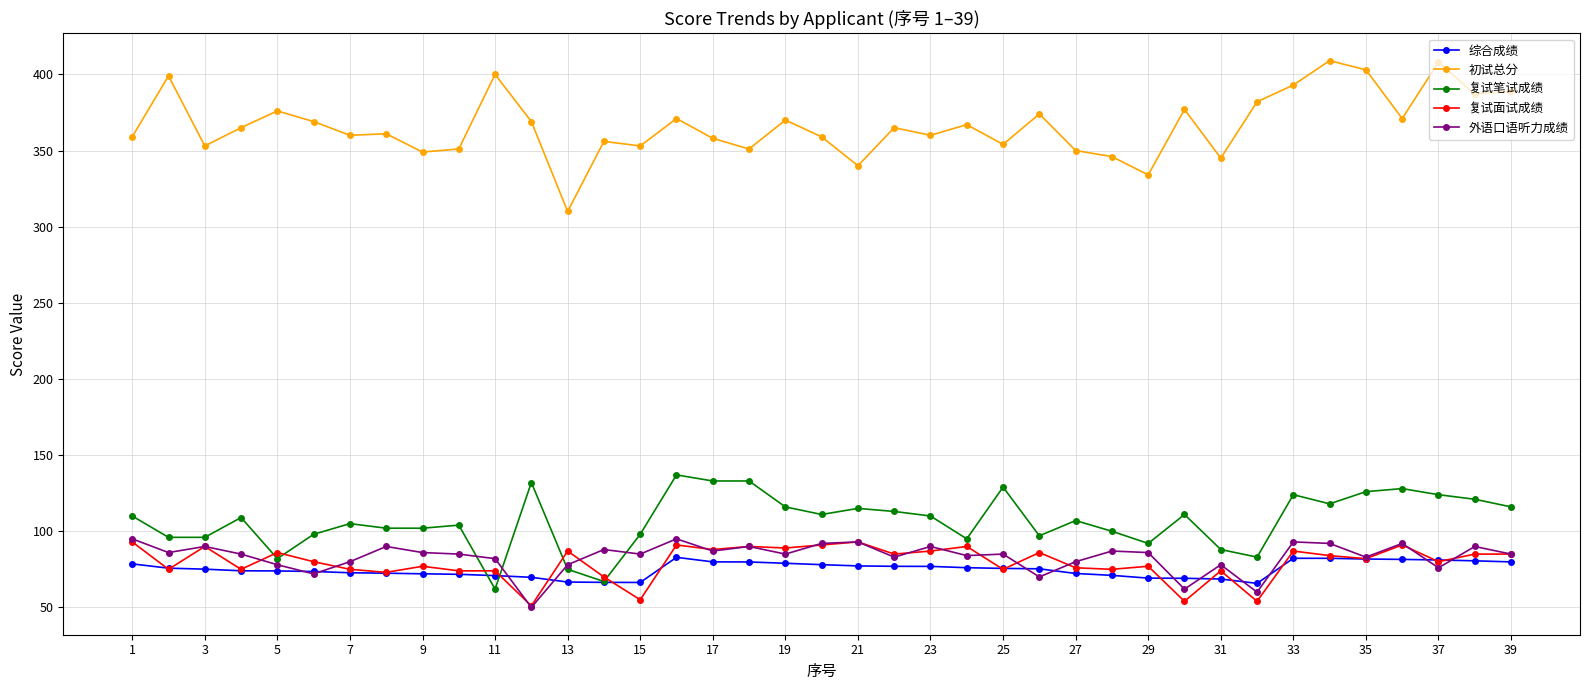

What is the value of the 复试面试成绩 point at the 14th from the left?

70.0